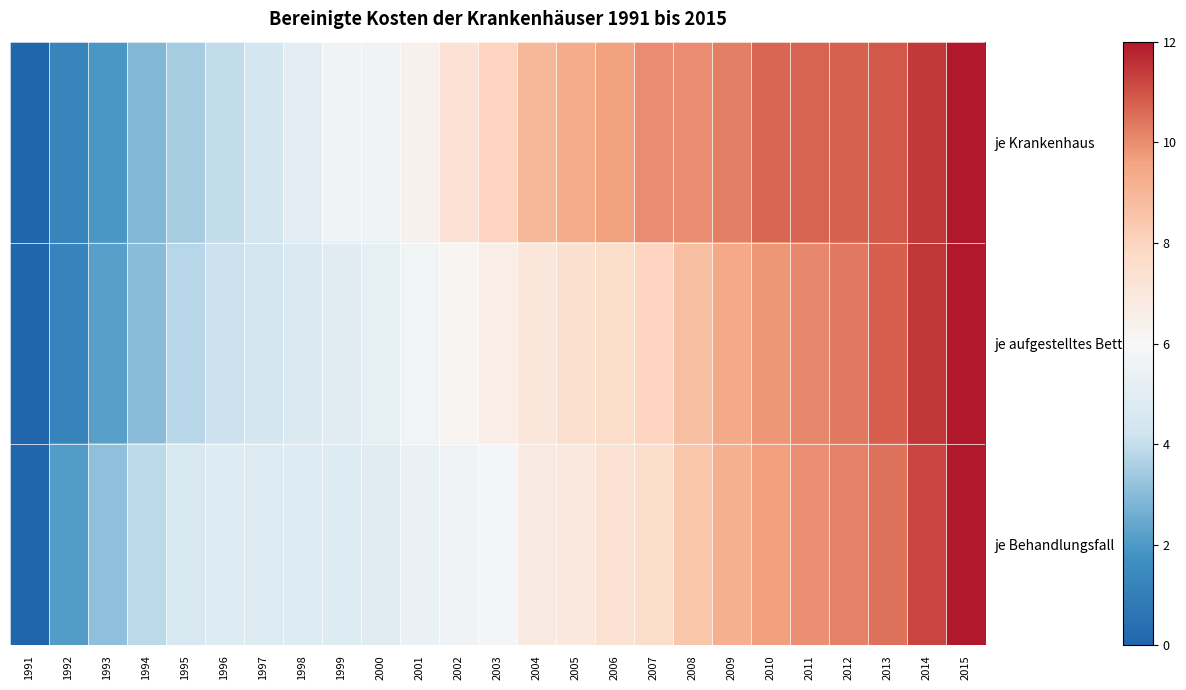

Which series changed the most between 2001 and 2009?

je Krankenhaus